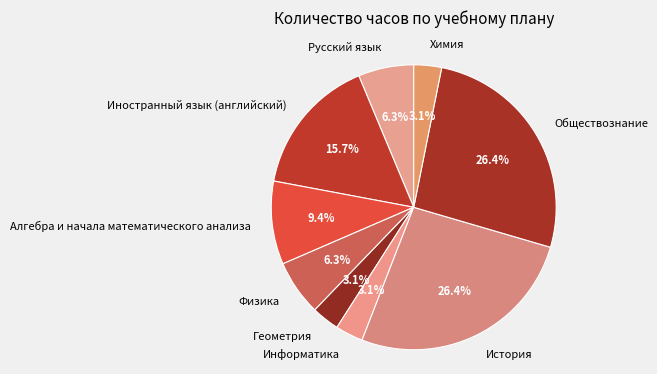

How many segments does this pie chart have?

9